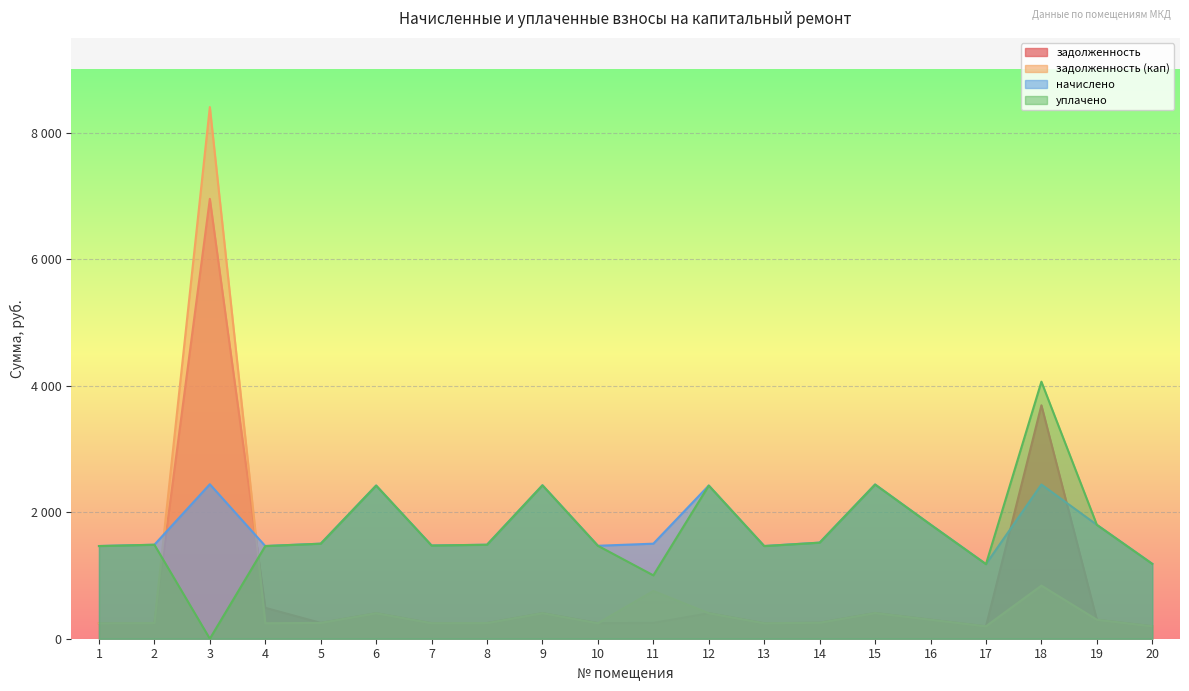

Is it true that начислено equals 2438.5 at 15?

True